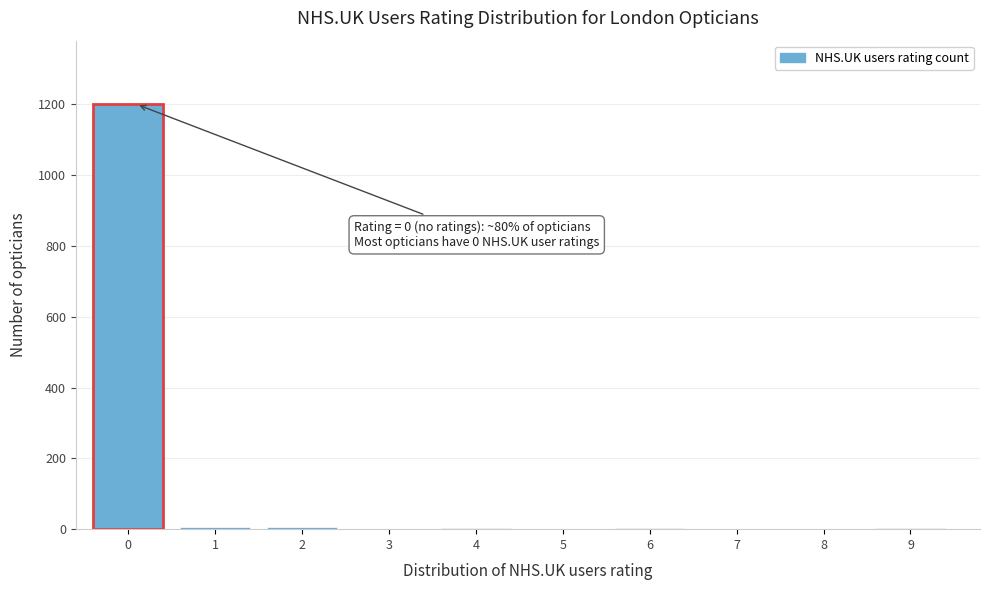

What is the greatest value displayed?

1200